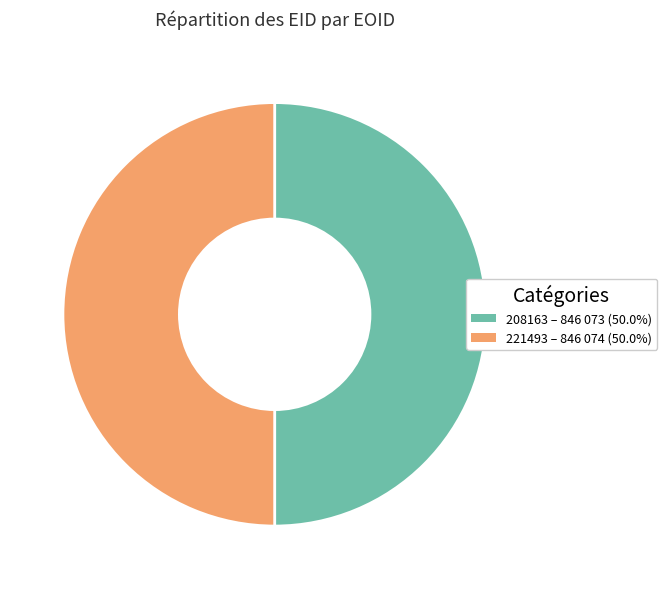

Count the number of slices in the pie.

2